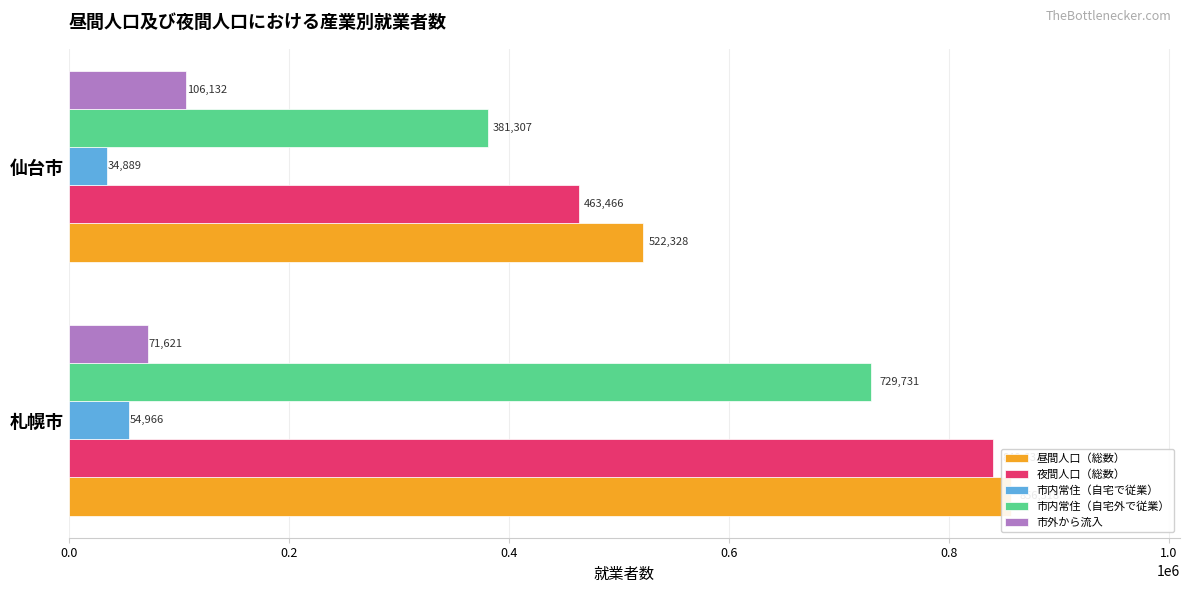

Is the value of 市内常住（自宅外で従業） at 0.2 greater than the value of 市内常住（自宅で従業） at 0.0?

Yes